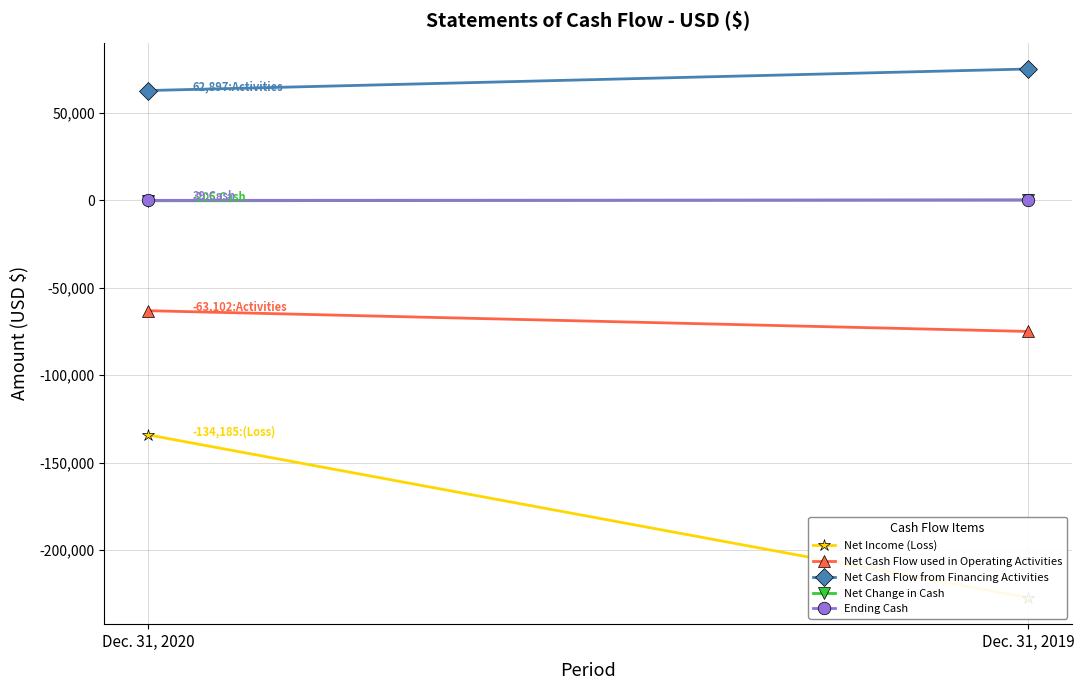

At how many categories does at least one series exceed -179594?

2